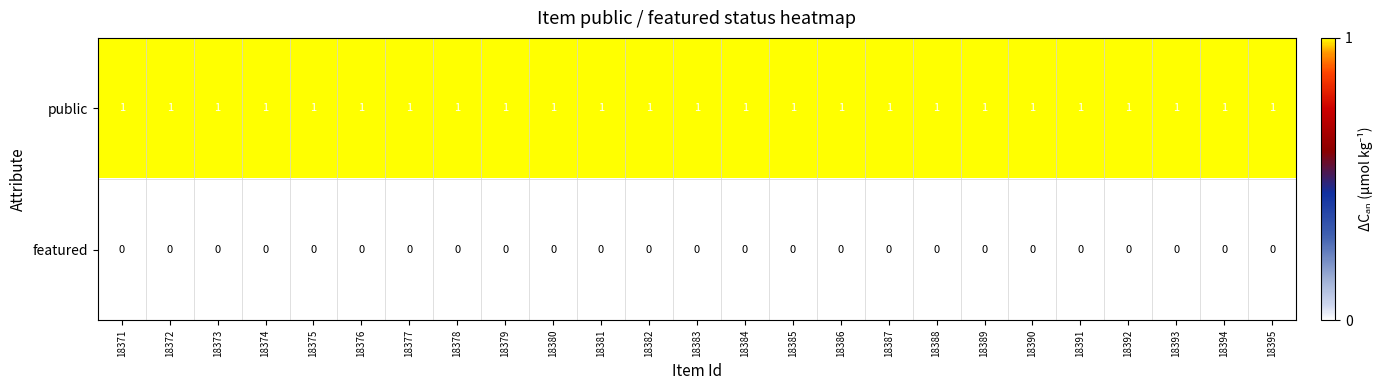

List the series in order of their peak value, lowest first.

featured, public